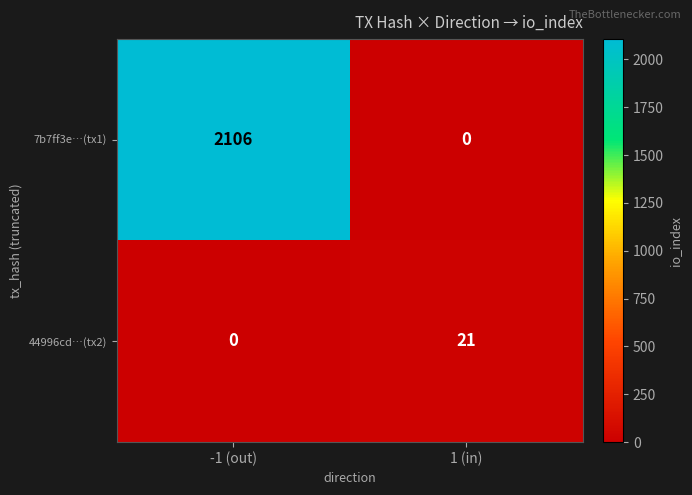

Which series has the largest total across all categories?

7b7ff3e…(tx1)